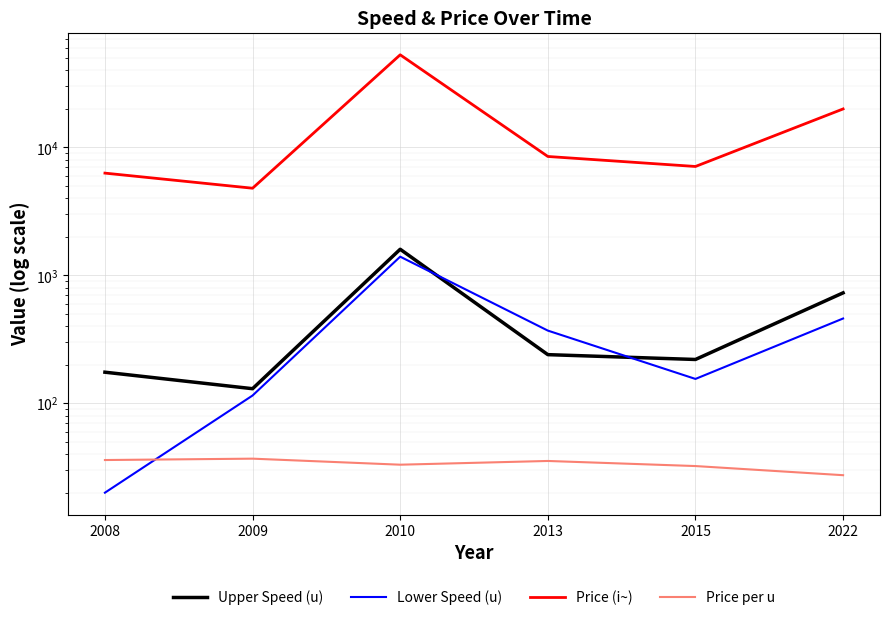

At which category is the sum across all series the highest?

2010